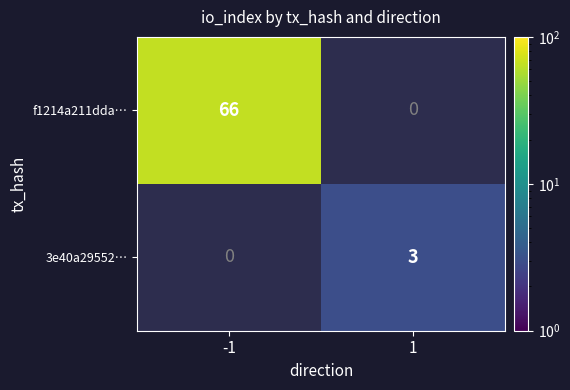

The value of f1214a211dda… at -1 is 103. True or false?

False